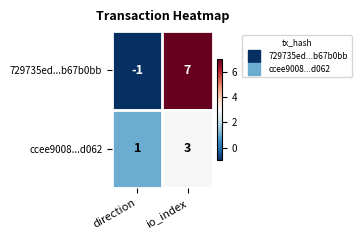

What is the maximum value shown in the chart?

7